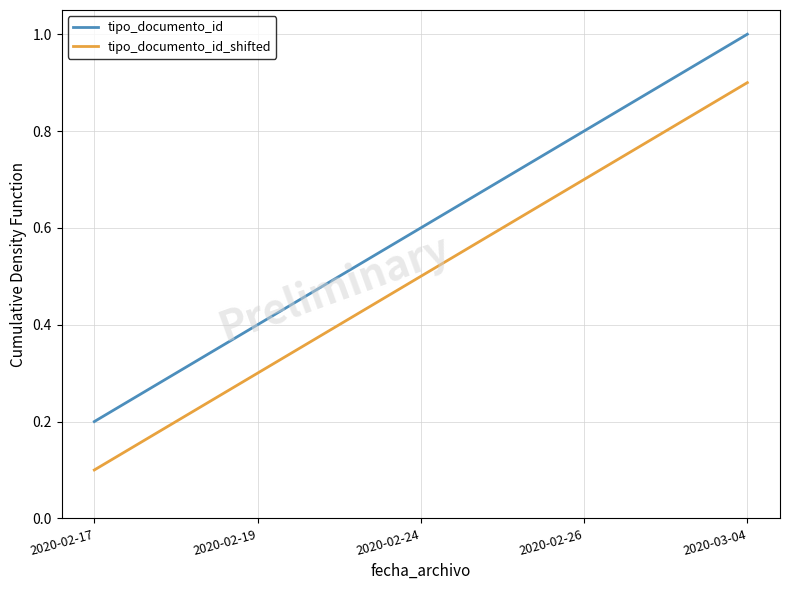

At which label does tipo_documento_id reach its minimum?

2020-02-17